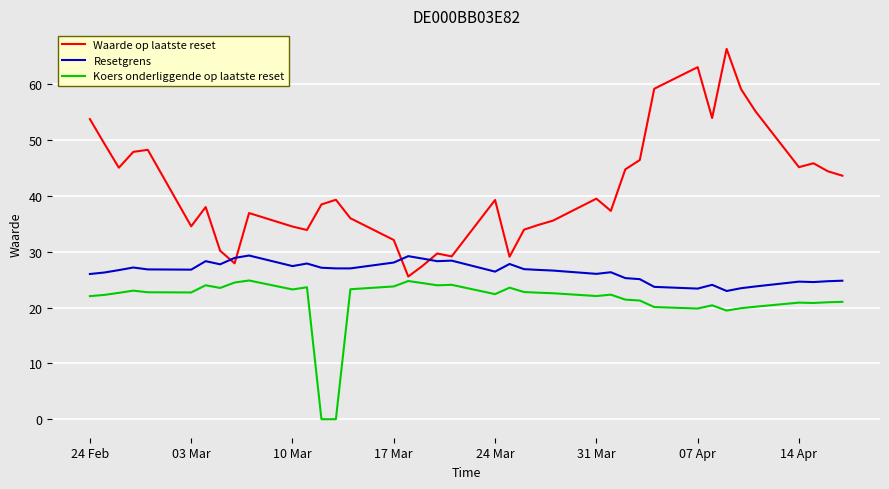

Which series has the largest total across all categories?

Waarde op laatste reset